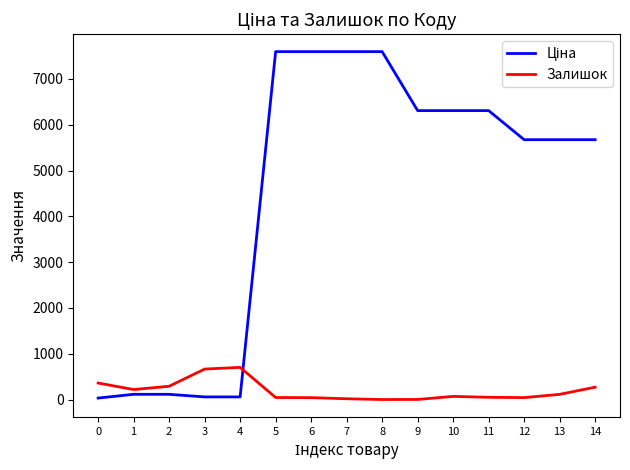

What is the greatest value displayed?

7596.5